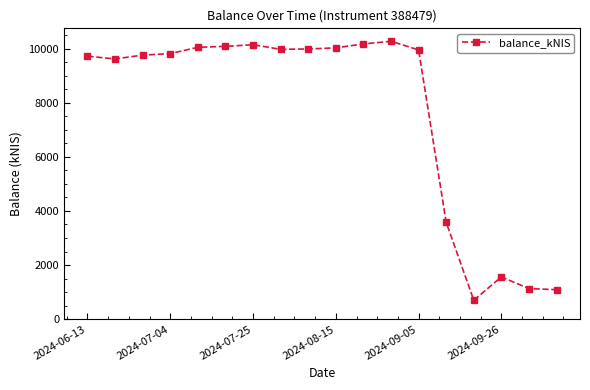

What is the greatest value displayed?

10267.9